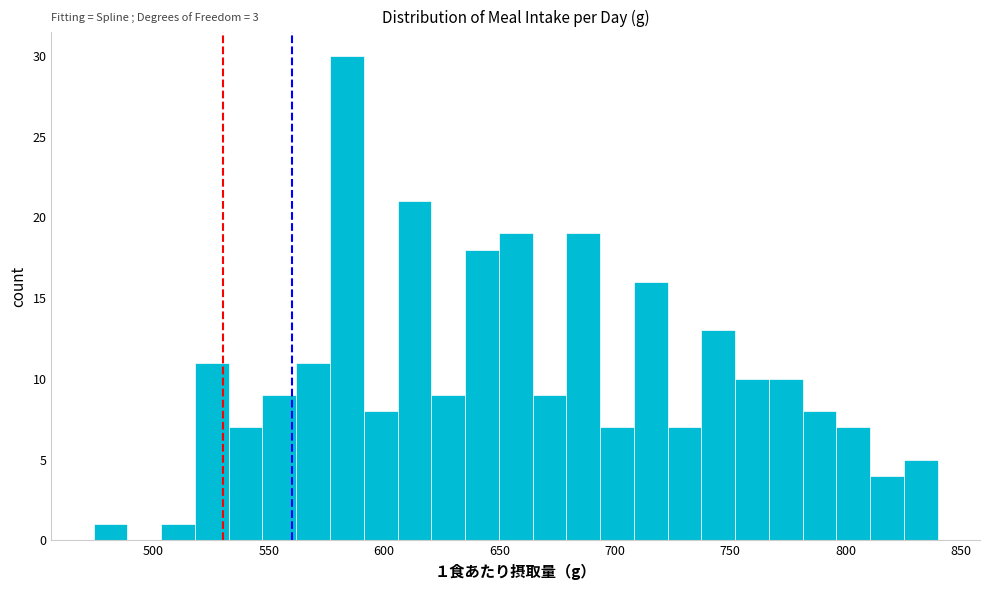

Read against the x-axis, roughly where is the centre of the tallest bar?

585